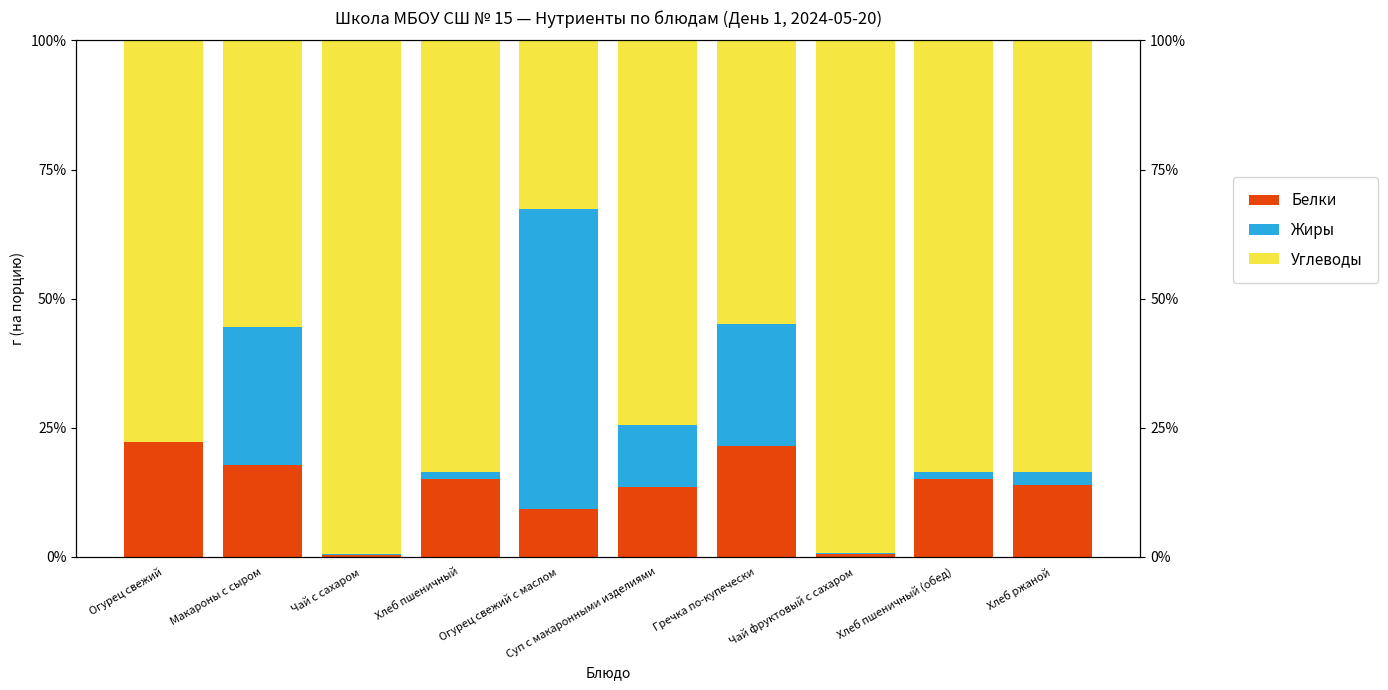

Reading left to right, transcribe all the data shown in this chart.

Белки: 22.2	17.9	0.5	15.0	9.3	13.6	21.4	0.6	15.0	13.9
Жиры: 0.0	26.6	0.1	1.4	58.1	12.0	23.7	0.1	1.4	2.5
Углеводы: 77.8	55.5	99.4	83.6	32.6	74.4	54.9	99.2	83.6	83.5